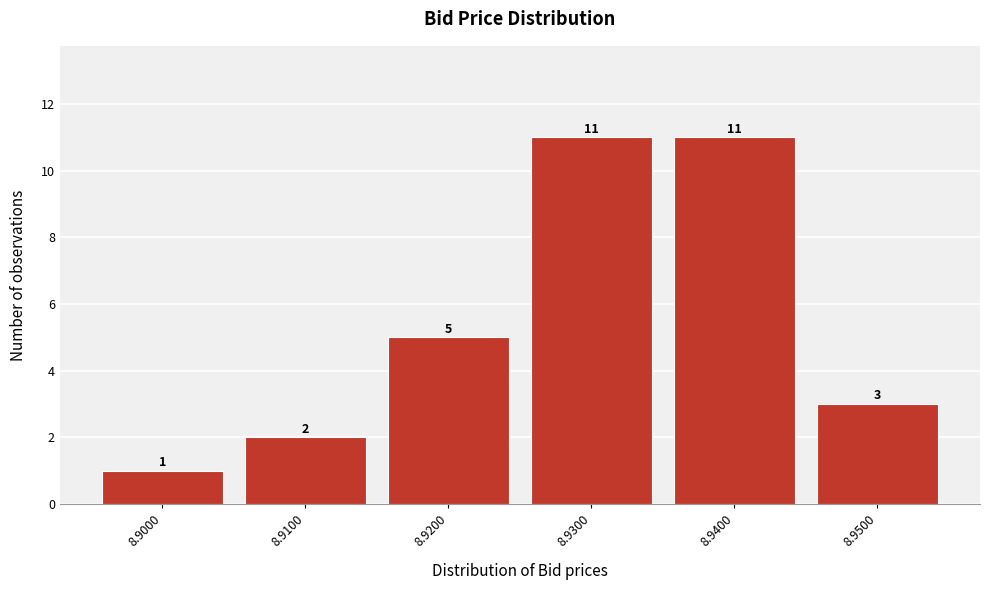

Reading left to right, list all the values displayed in this chart.

8.9000=1	8.9100=2	8.9200=5	8.9300=11	8.9400=11	8.9500=3